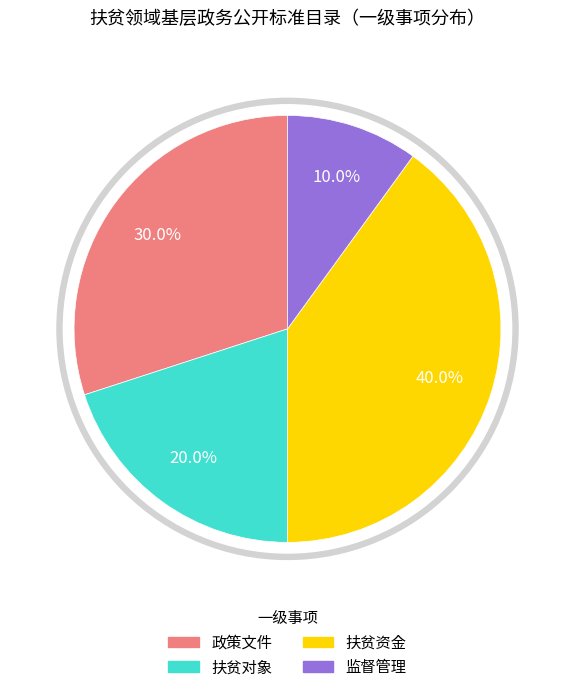

The 扶贫对象 slice represents 20% of the pie. True or false?

True